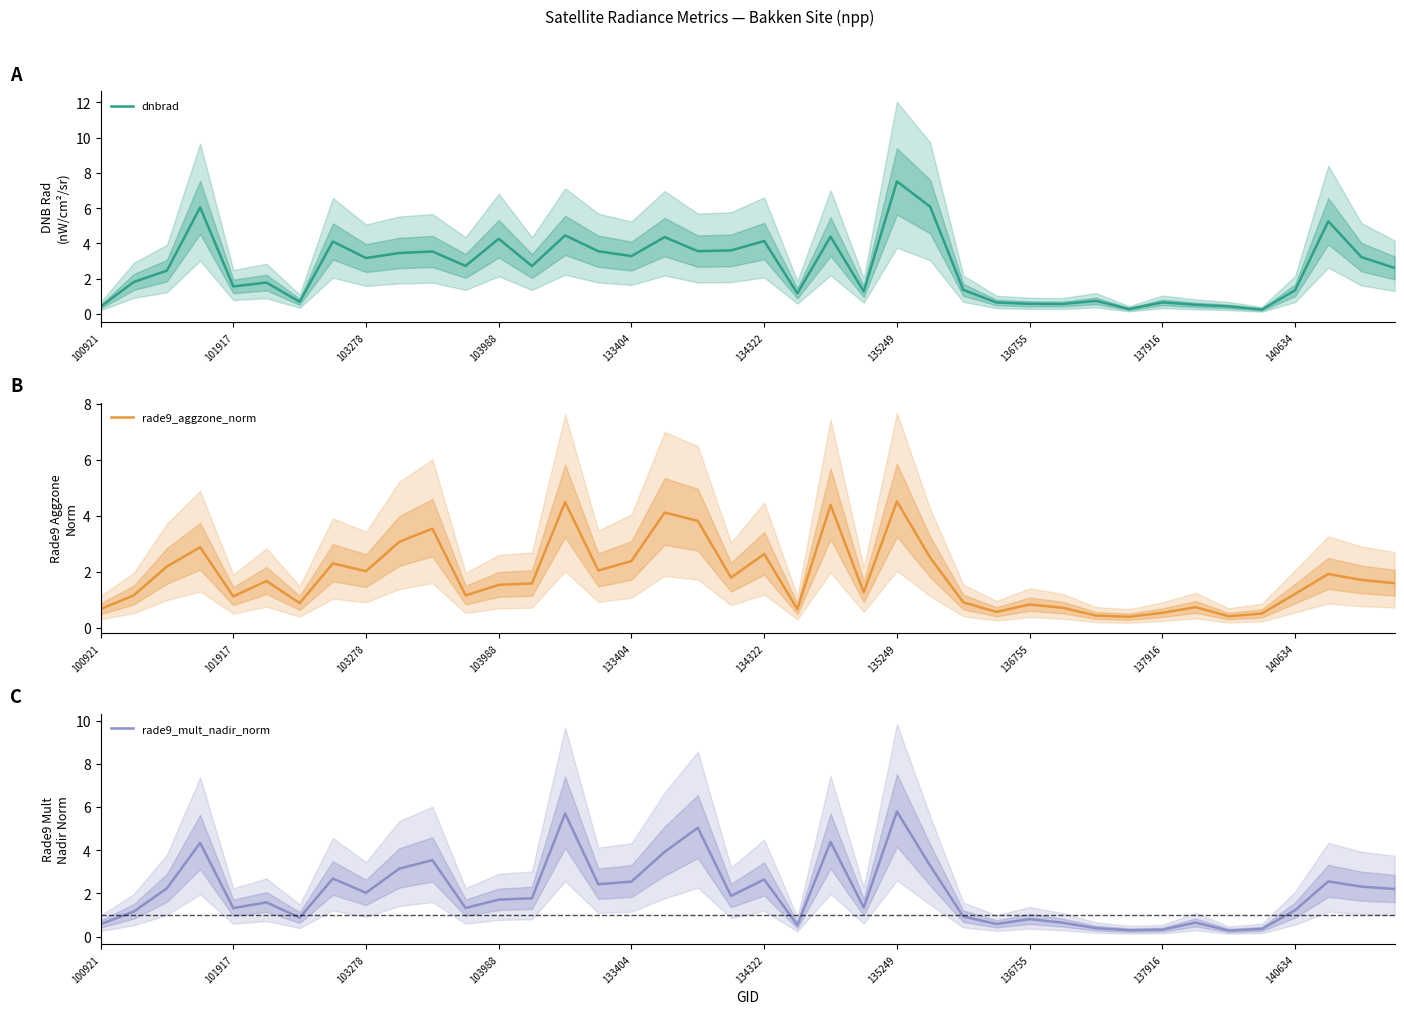

Does the chart have visible grid lines?

No